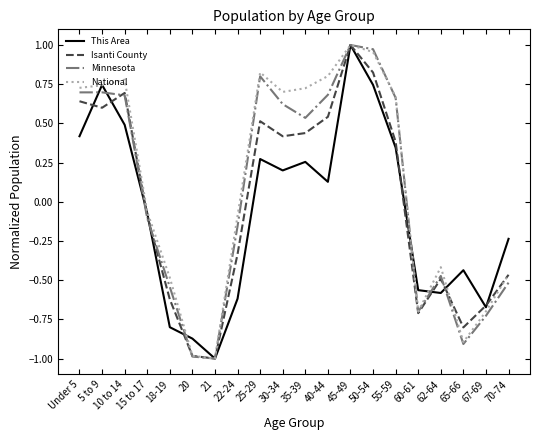

What position from the left is 20?

6